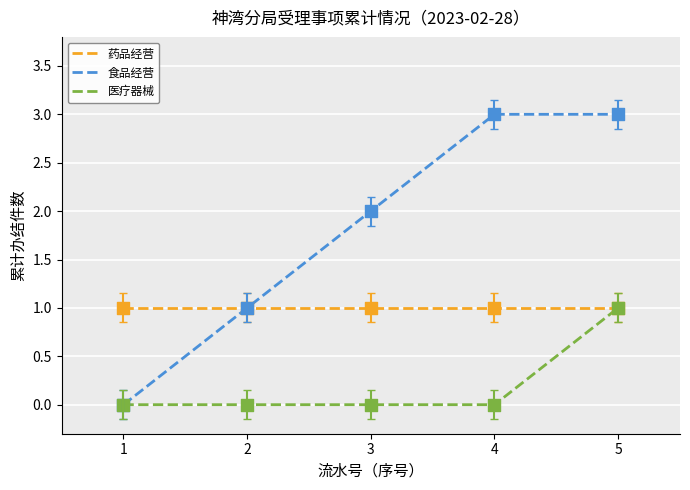

Which series has the largest total across all categories?

食品经营